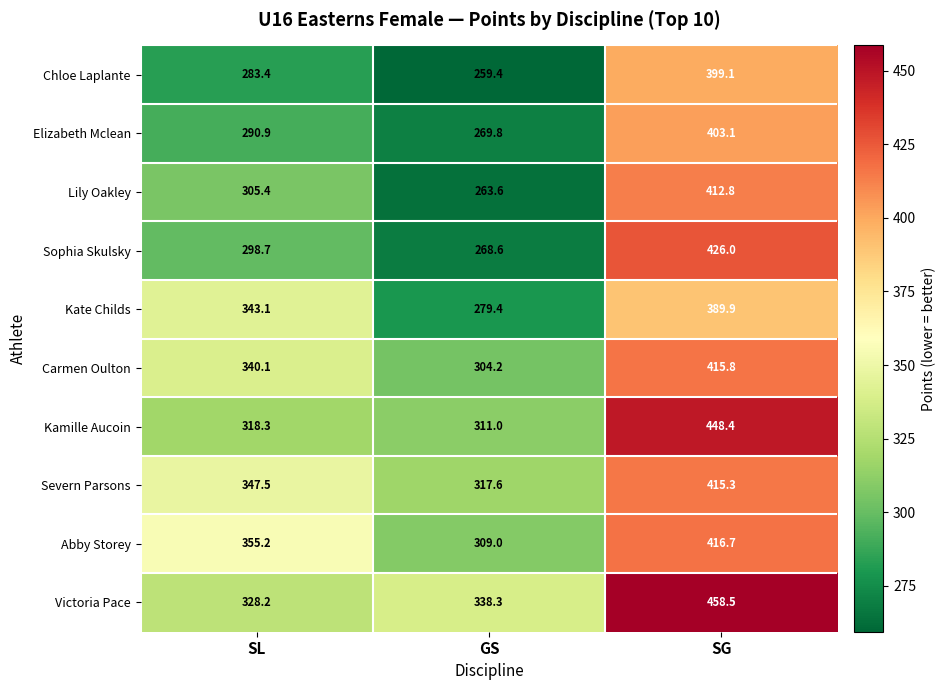

At which label is Chloe Laplante closest to 329?

SL